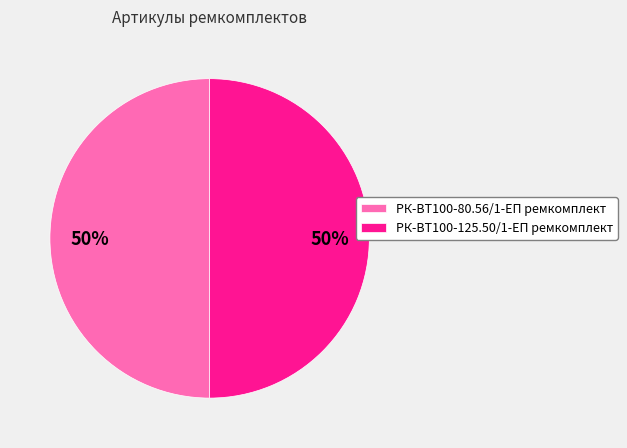

True or false: РК-ВТ100-80.56/1-ЕП ремкомплект accounts for 50% of the total.

True